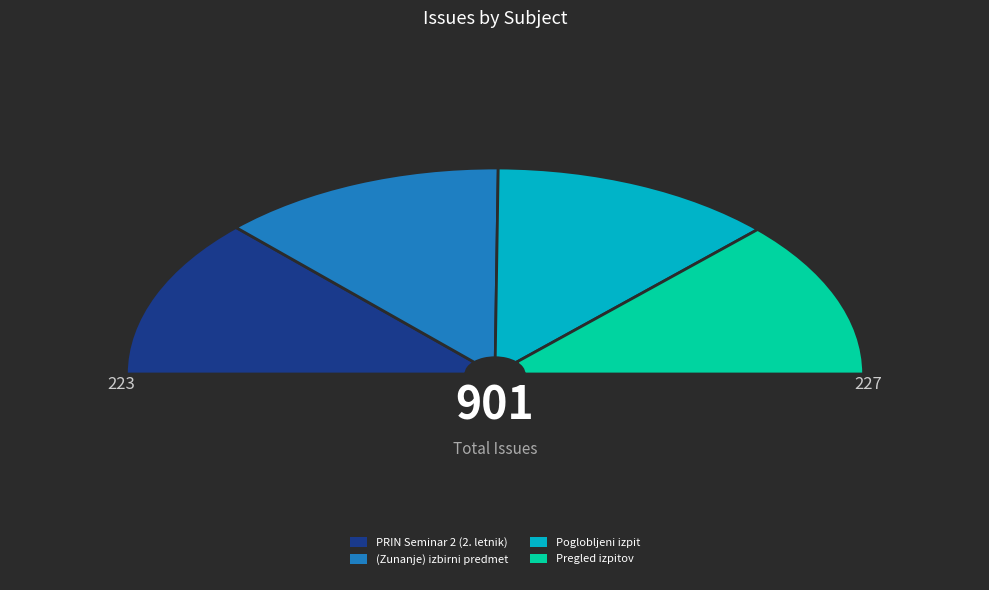

Does any single category account for the majority?

No